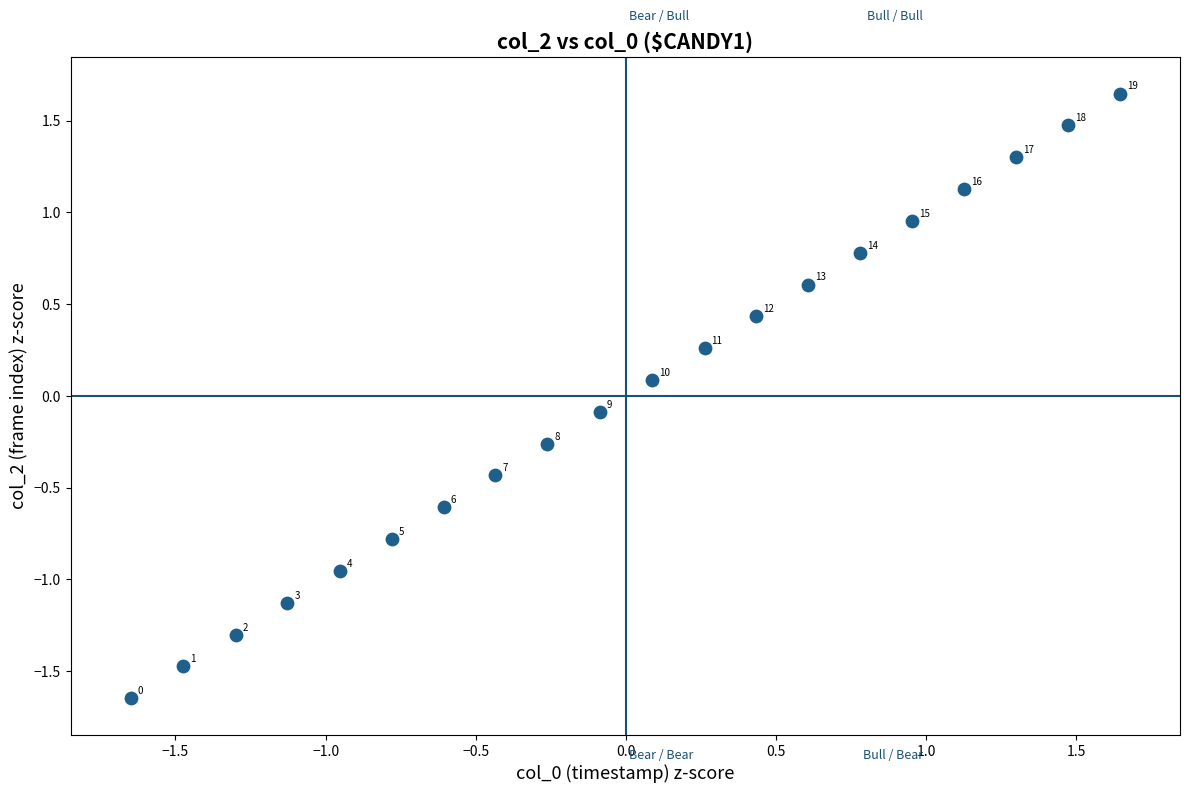

What is the range of Y values (max minus min)?

3.3